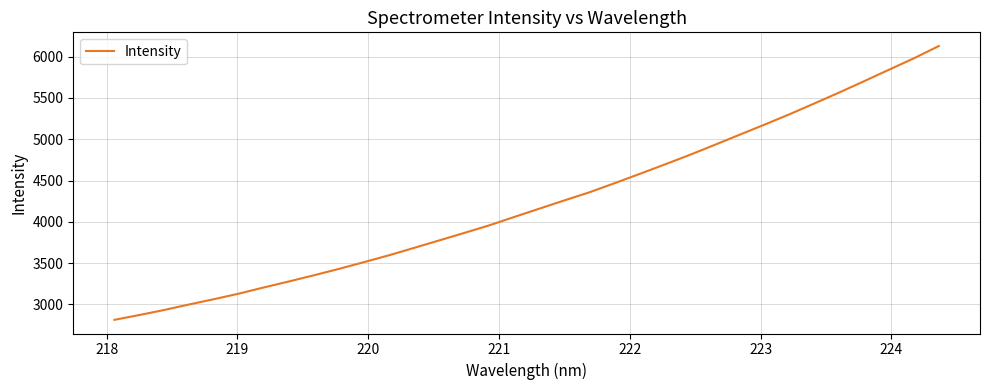

What is the maximum value shown in the chart?

6128.3